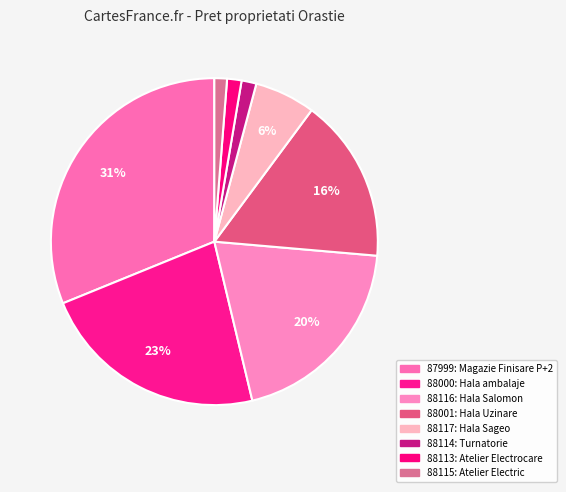

How many slices are in this pie chart?

8